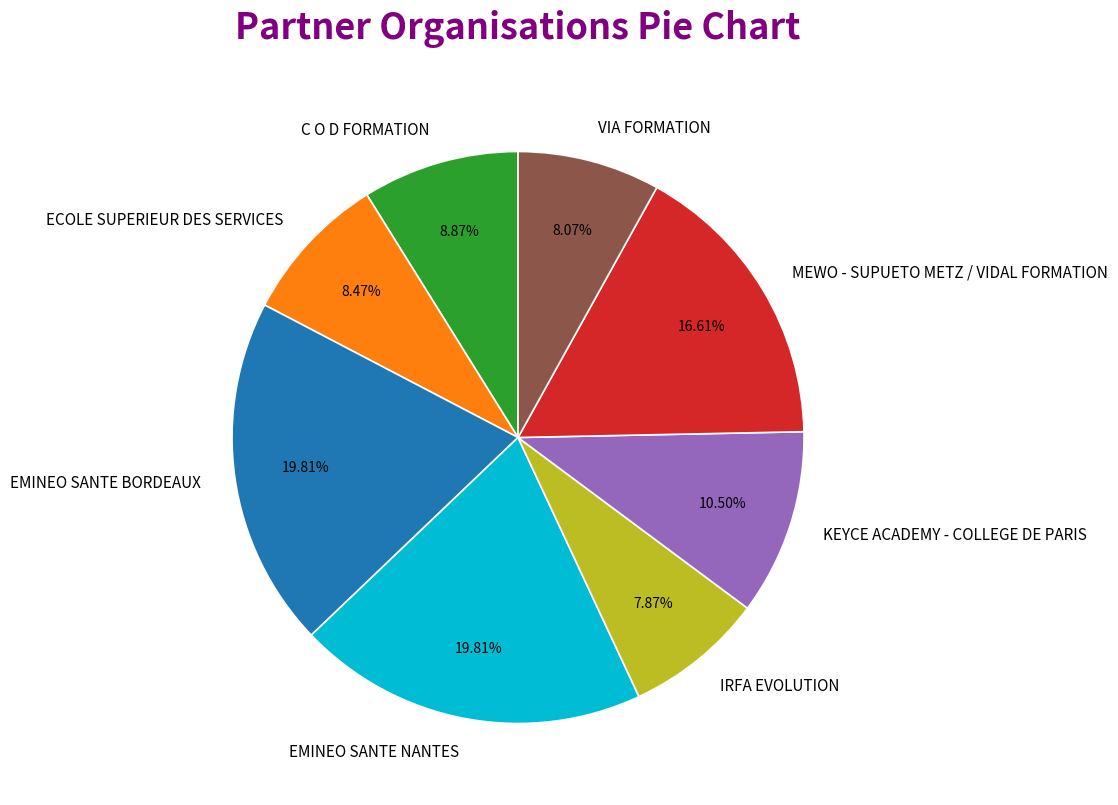

Is there any slice that represents more than half of the pie?

No